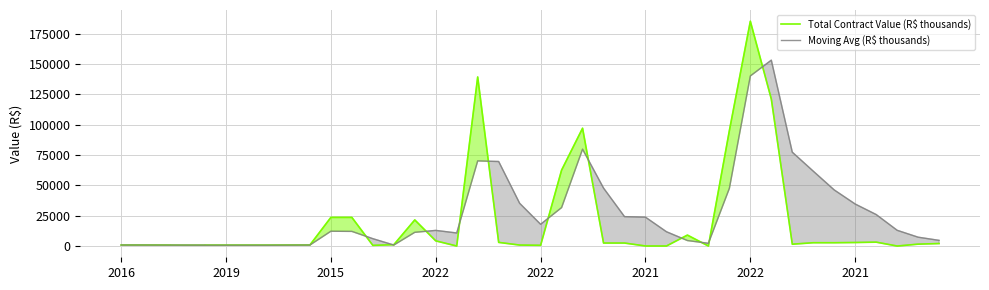

What is the value of the Total Contract Value (R$ thousands) point at the 33rd from the left?

1500.0